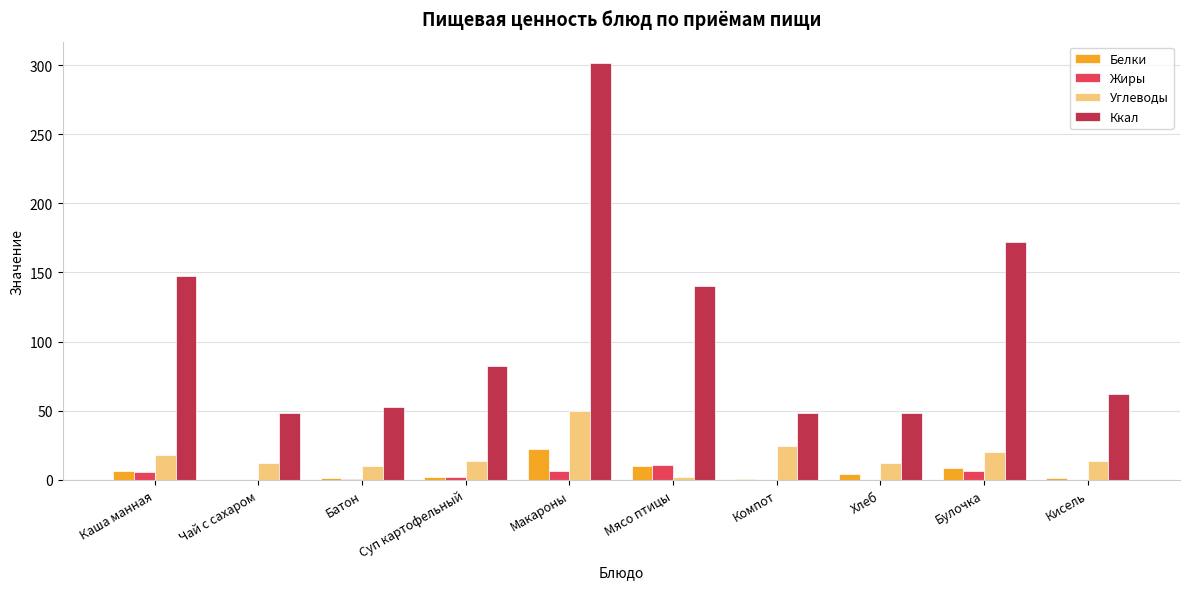

Which series has the largest total across all categories?

Ккал